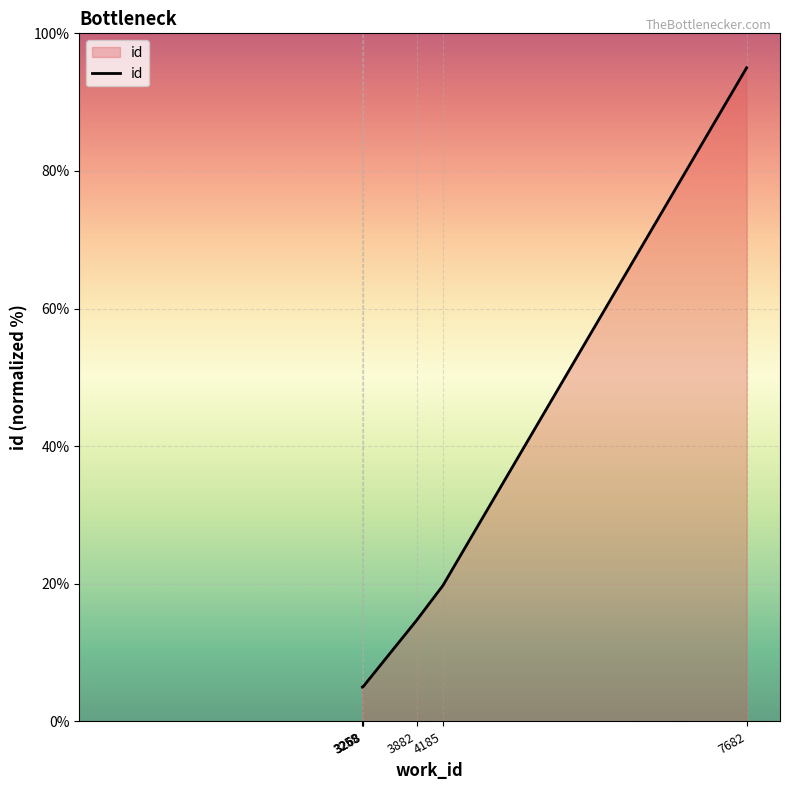

Is it true that the value at 3259 is 9.0?

False